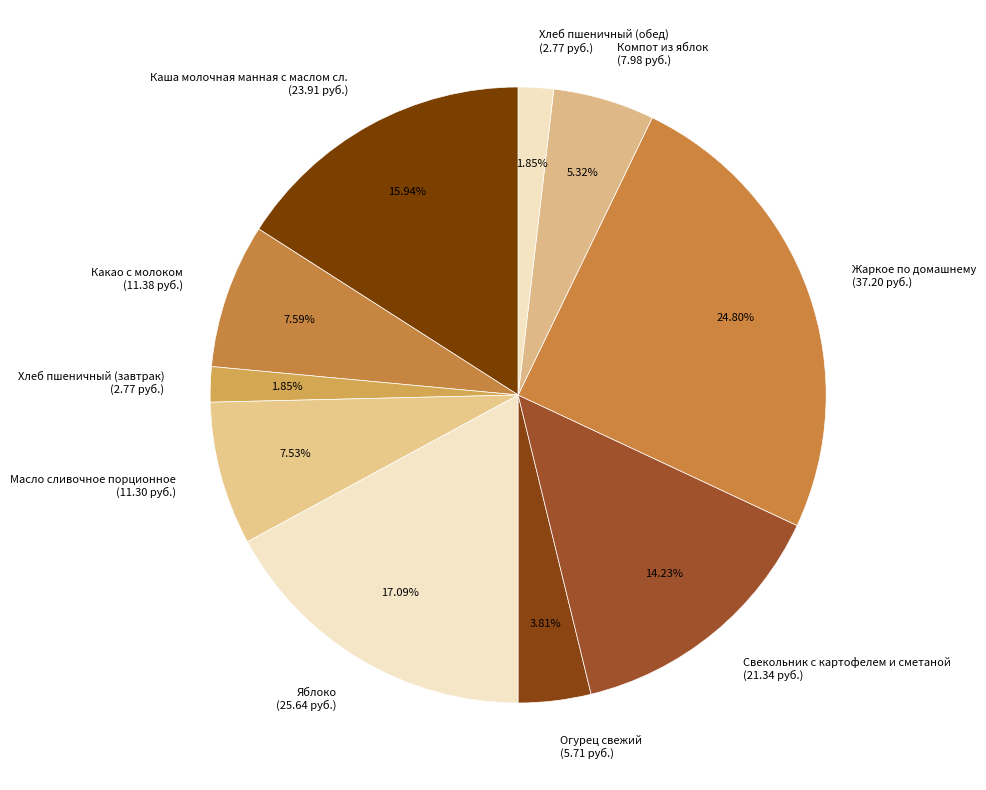

What percentage do Масло сливочное порционное and Хлеб пшеничный (завтрак) together represent?

9.4%